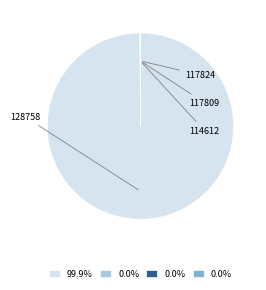

The 128758 slice represents 100% of the pie. True or false?

True